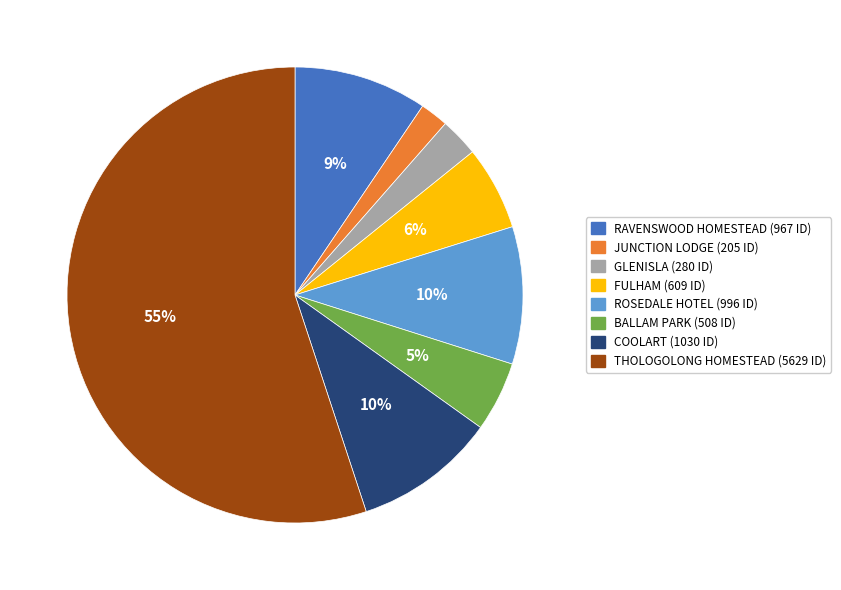

What is the majority slice?

THOLOGOLONG HOMESTEAD